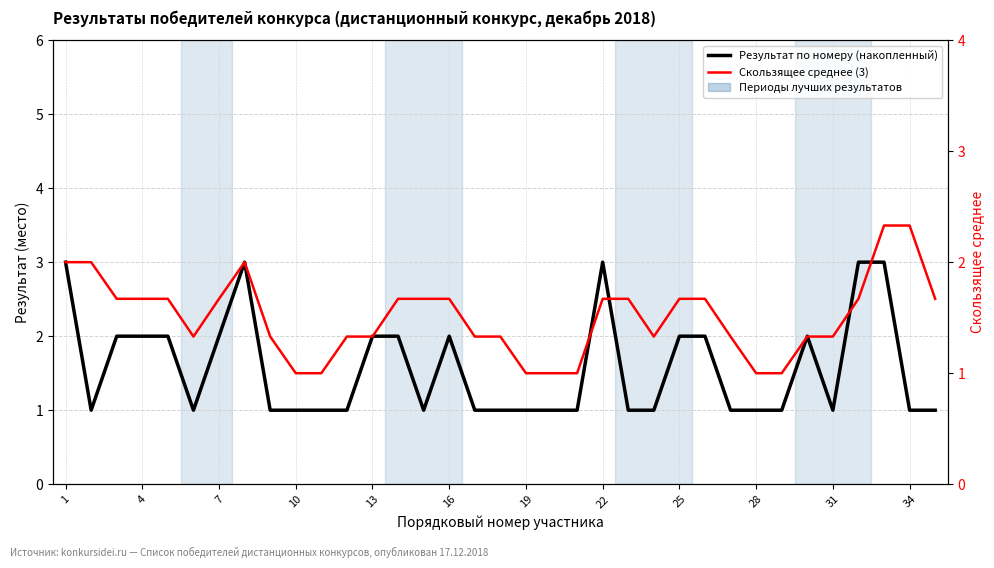

What is the value of the Скользящее среднее (3) point at the 30th from the left?

1.3